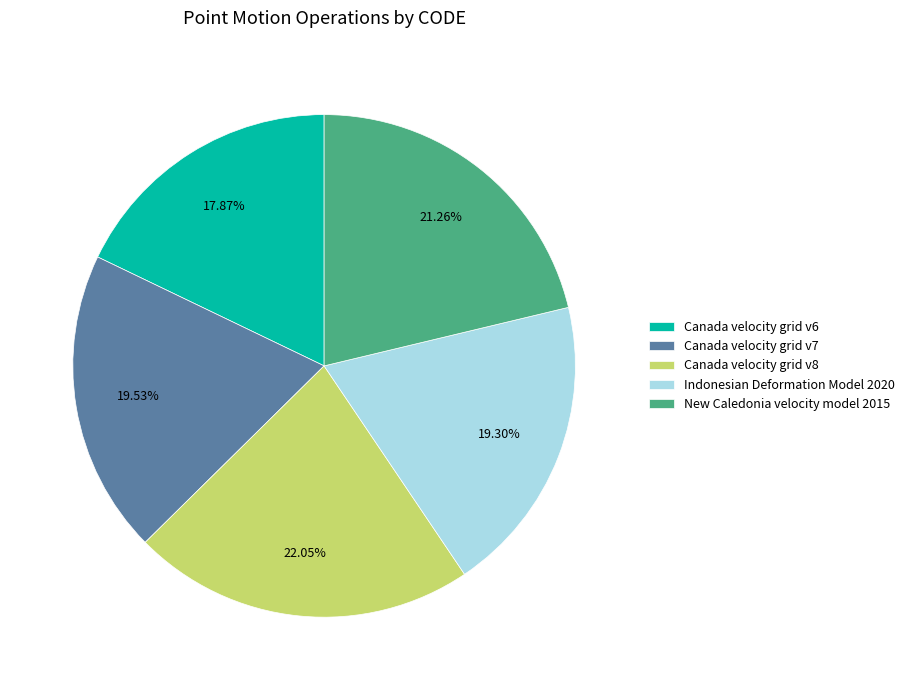

Count the number of slices in the pie.

5